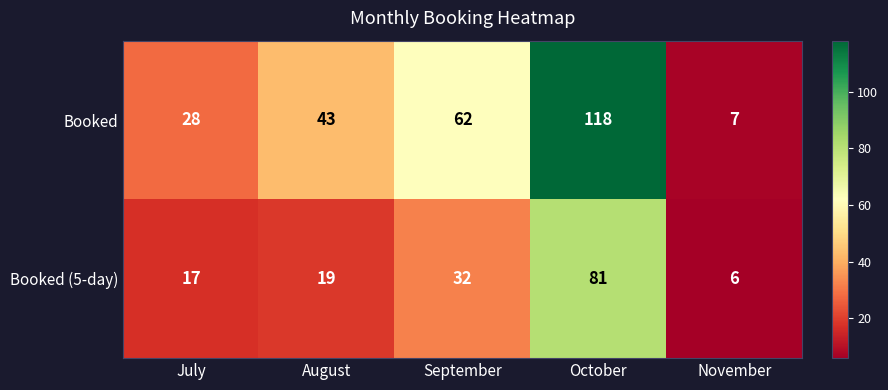

Read the Booked (5-day) value at November, to the nearest 10.

10